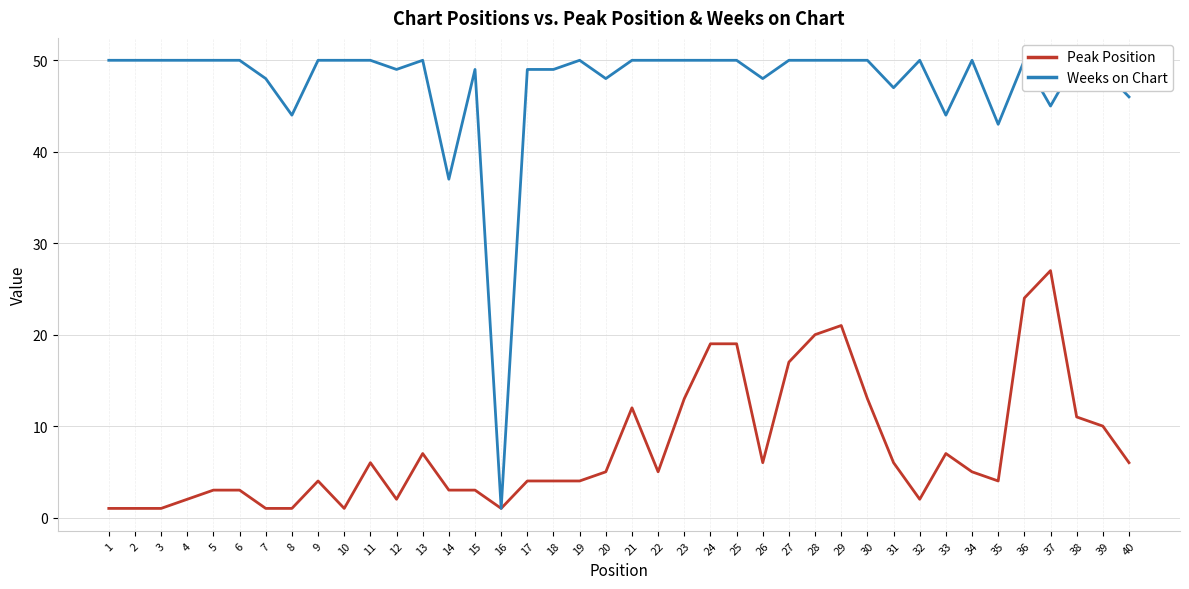

Reading left to right, extract all data points from this chart.

Peak Position: 1	1	1	2	3	3	1	1	4	1	6	2	7	3	3	1	4	4	4	5	12	5	13	19	19	6	17	20	21	13	6	2	7	5	4	24	27	11	10	6
Weeks on Chart: 50	50	50	50	50	50	48	44	50	50	50	49	50	37	49	1	49	49	50	48	50	50	50	50	50	48	50	50	50	50	47	50	44	50	43	50	45	50	49	46